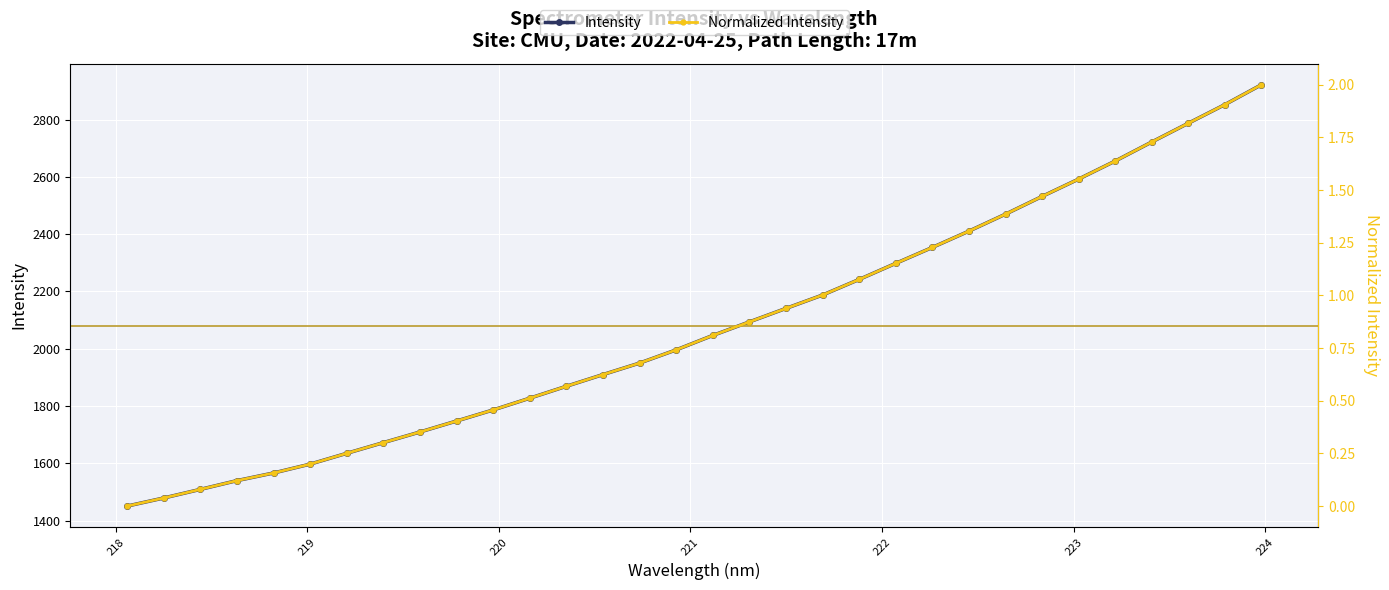

Reading right to left, list all the values displayed in this chart.

Intensity: 2921.9	2852.5	2787.4	2721.9	2655.5	2592.5	2531.8	2470.0	2410.7	2353.8	2298.2	2242.0	2187.6	2140.9	2093.8	2046.5	1996.1	1950.0	1909.8	1869.0	1827.4	1786.3	1747.6	1709.3	1672.1	1634.8	1597.0	1566.0	1539.4	1508.7	1478.6	1450.4
Normalized Intensity: 2.0	1.9	1.8	1.7	1.6	1.6	1.5	1.4	1.3	1.2	1.2	1.1	1.0	0.9	0.9	0.8	0.7	0.7	0.6	0.6	0.5	0.5	0.4	0.4	0.3	0.3	0.2	0.2	0.1	0.1	0.0	0.0